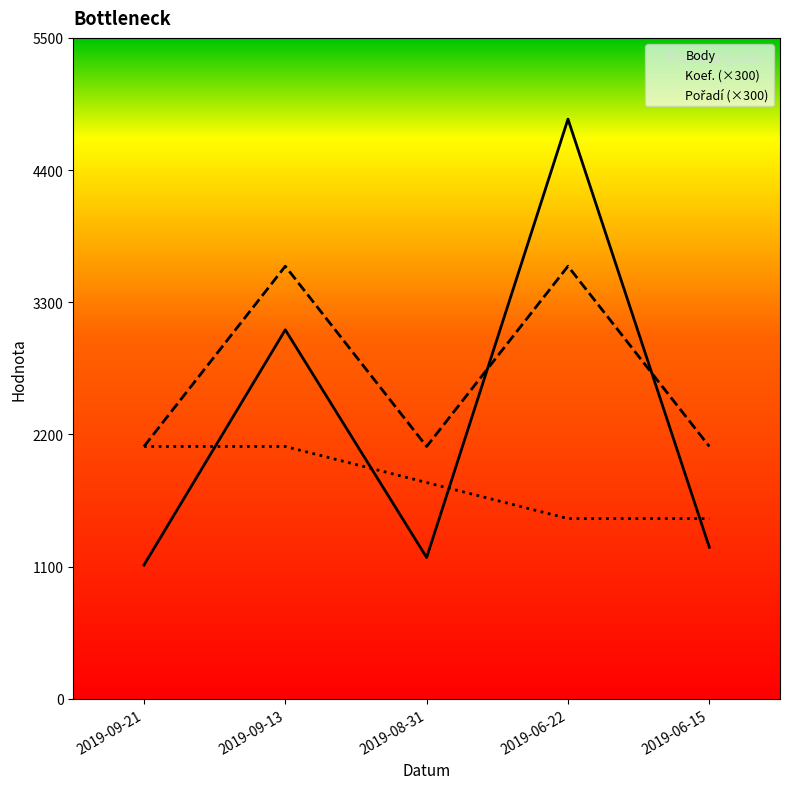

Which series has the largest total across all categories?

Koef. (×300)